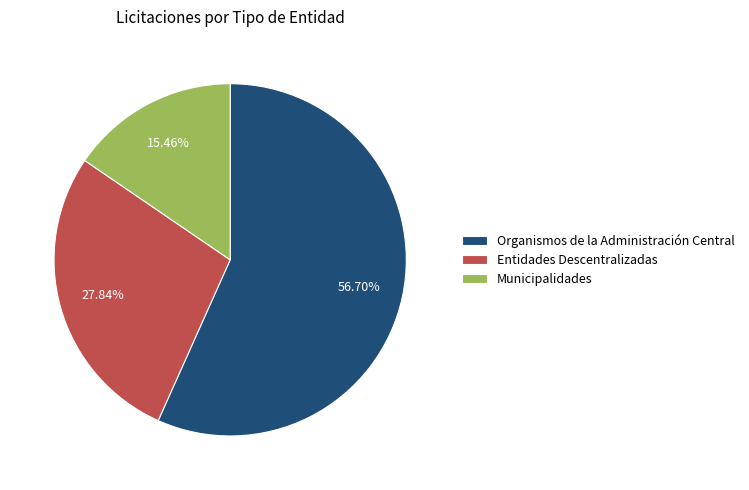

Is it true that Entidades Descentralizadas is 21% of the pie?

False